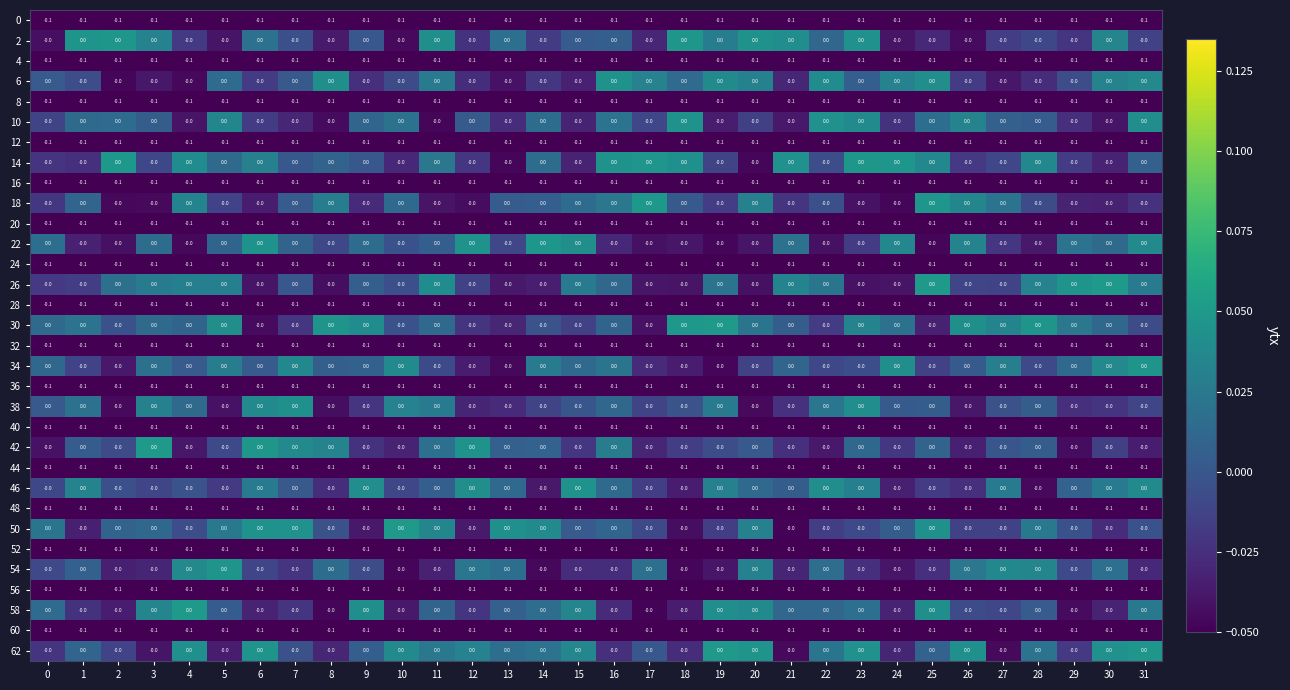

Count the number of categories in the chart.

32